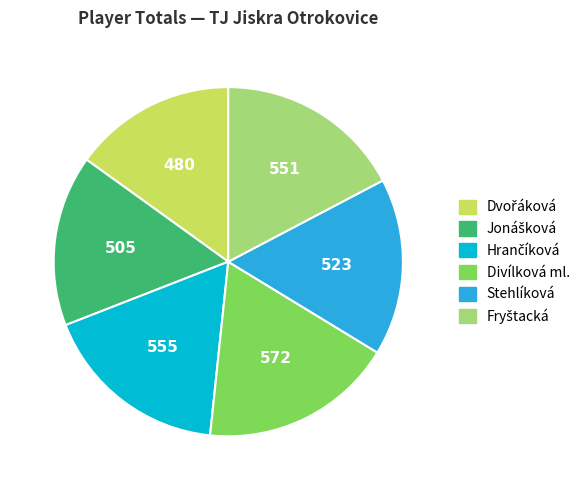

Is there a majority slice in this chart?

No